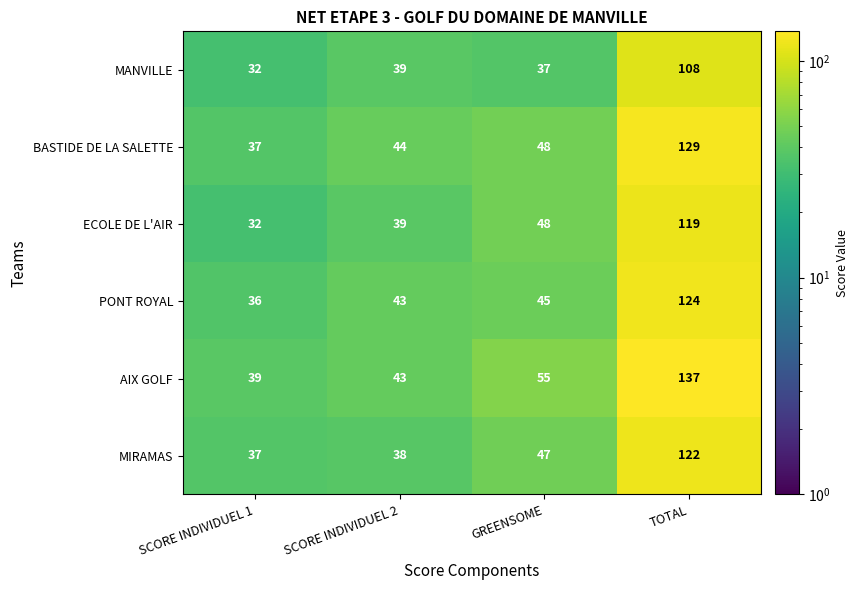

Which category has the lowest value across all series?

SCORE INDIVIDUEL 1